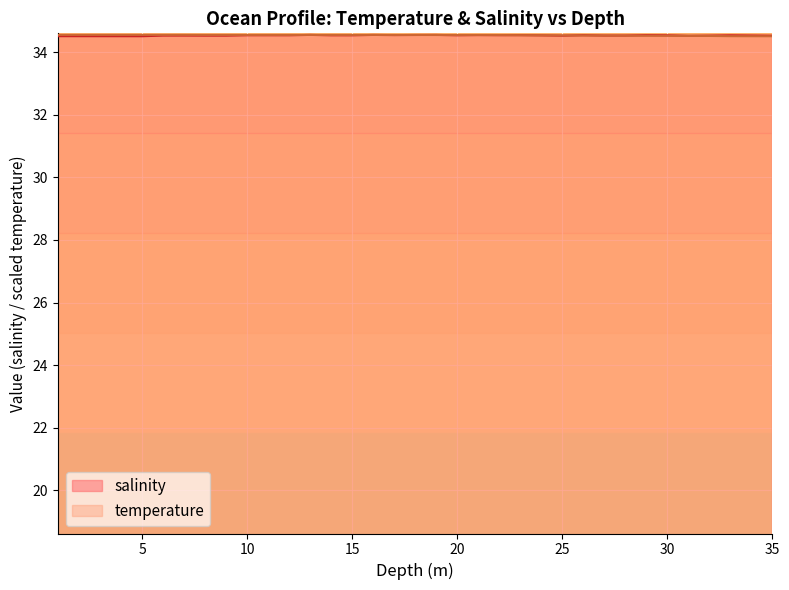

At how many categories does at least one series exceed 34?

35